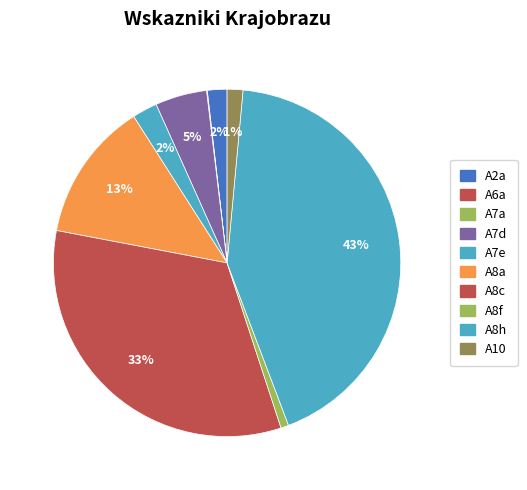

To the nearest percent, what is the difference between the A6a and A2a slice percentages?

2%